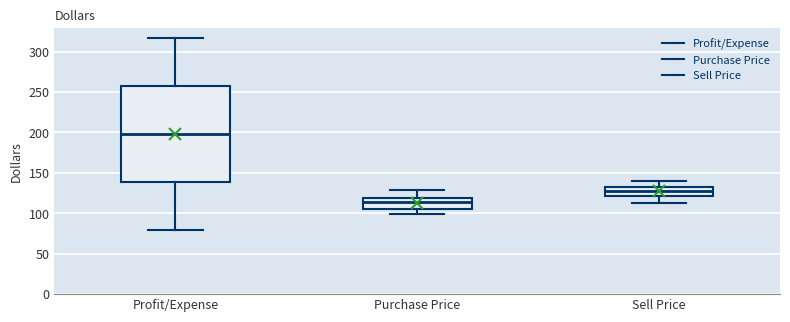

Reading left to right, read every box against the y-axis: the position of its median line, the range the box covers, and the ends of its whiskers. The values are not printed on the chart, so give them approximately, as read against the axis.

Profit/Expense: median 200, box 140 to 255, whiskers 80 to 315
Purchase Price: median 115, box 105 to 120, whiskers 100 to 130
Sell Price: median 130, box 120 to 135, whiskers 115 to 140